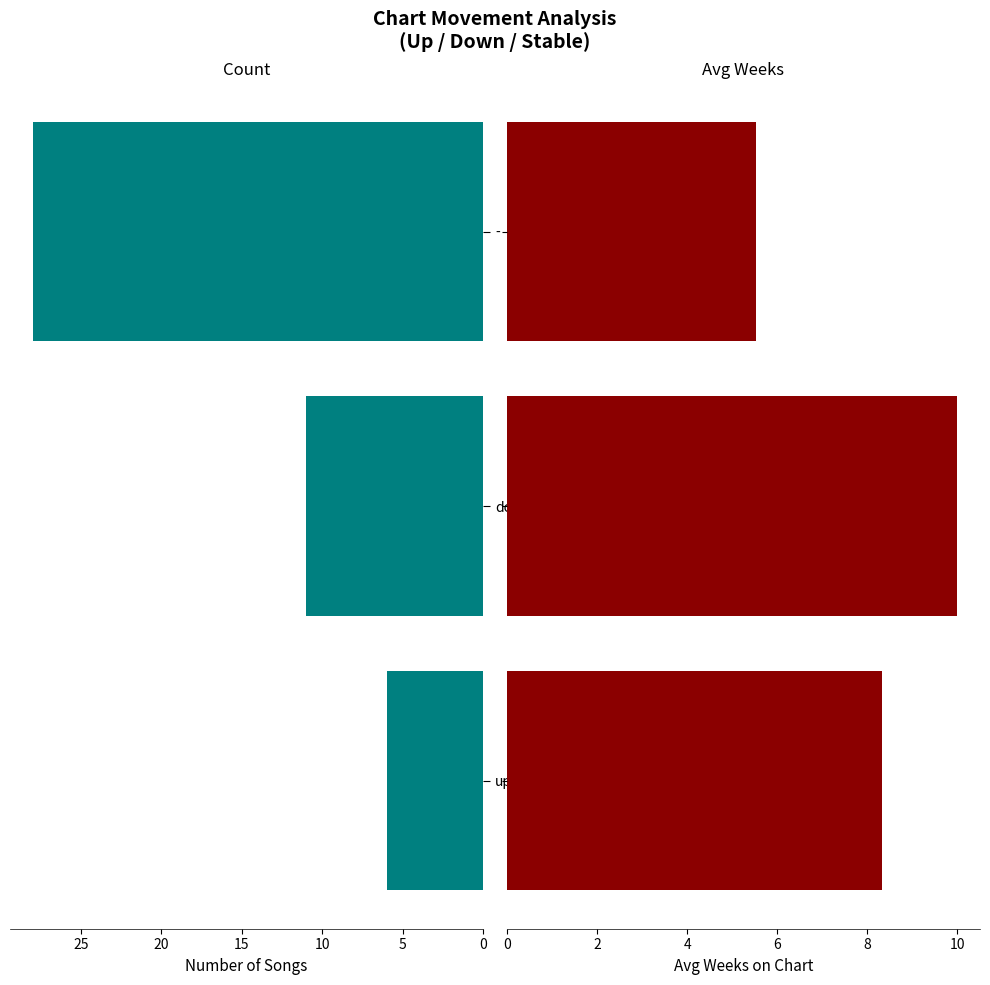

How many bars are there in each group?

2